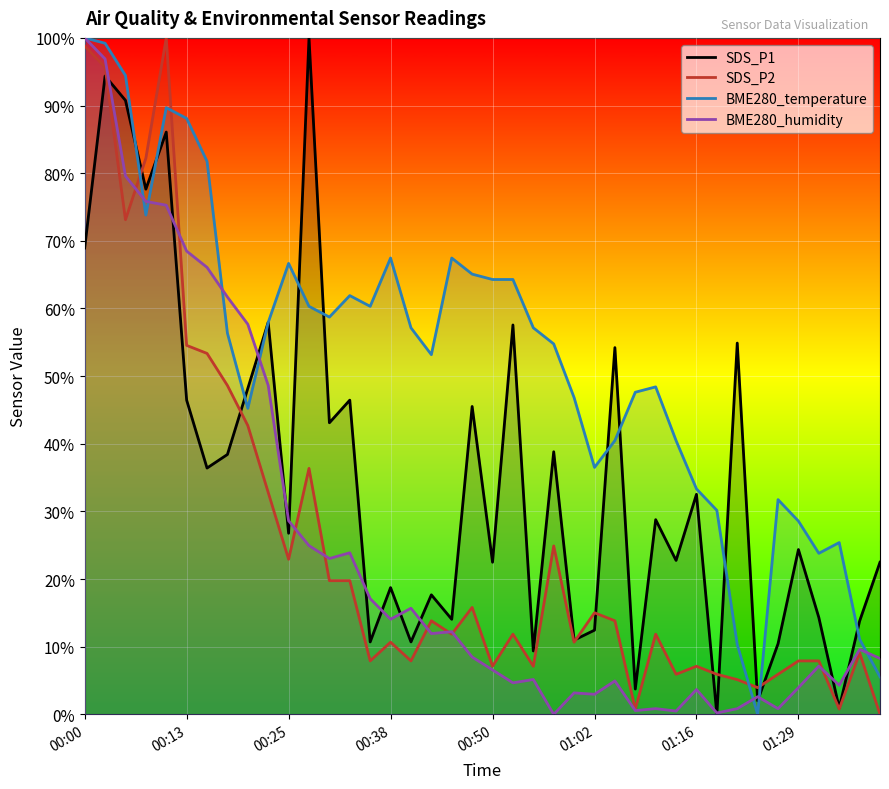

What is the spread (max minus min) of values at 39?

22.5